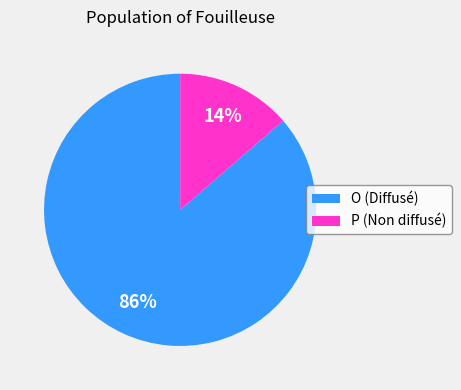

What is the smallest slice in the pie chart?

P